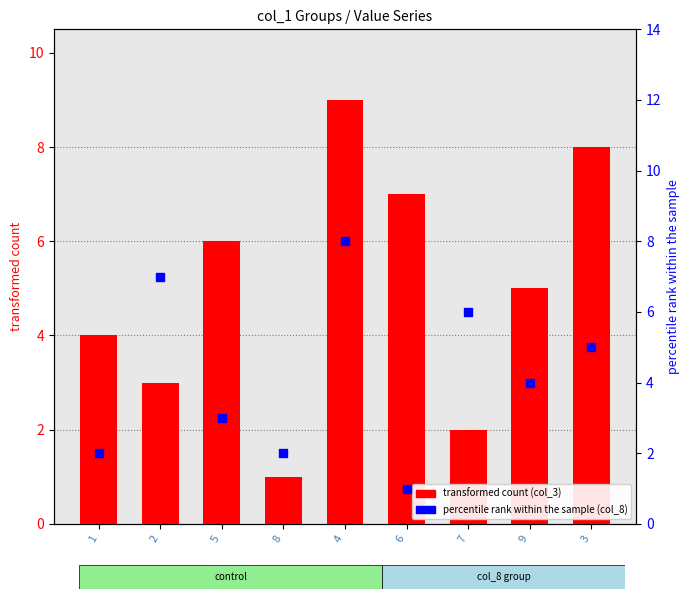

At how many categories does at least one series exceed 3?

8